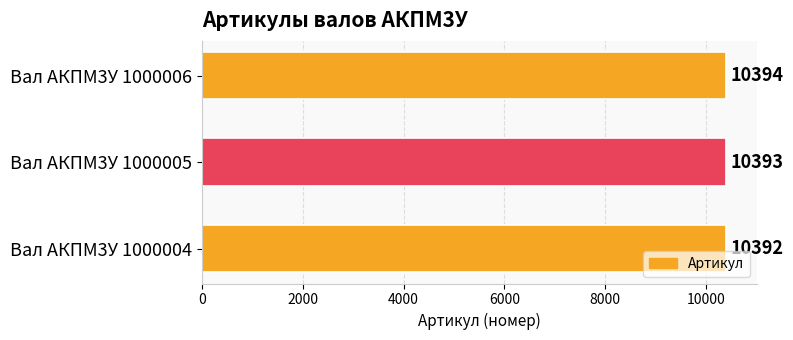

Which has a higher value, Вал АКПМ3У 1000005 or Вал АКПМ3У 1000006?

Вал АКПМ3У 1000006